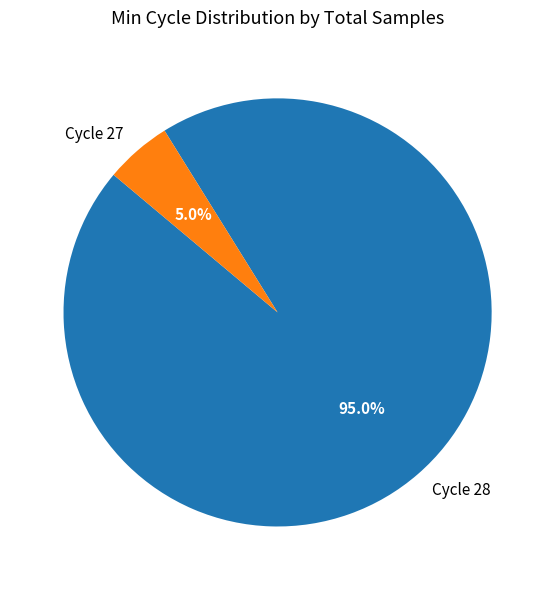

How many segments does this pie chart have?

2